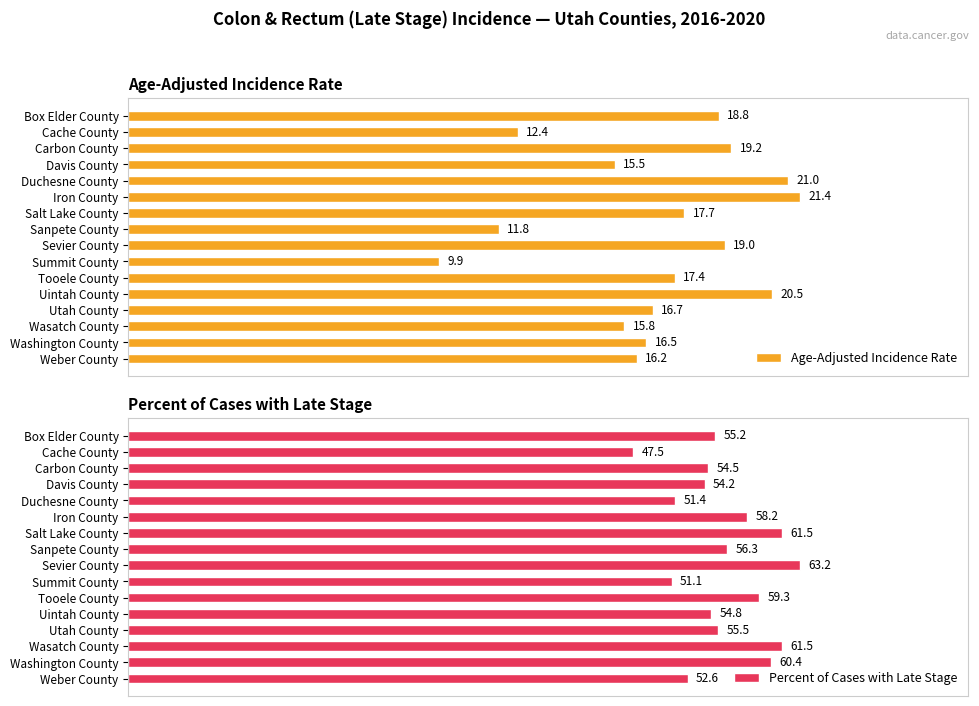

Which category has the lowest value in the Age-Adjusted Incidence Rate series?

Summit County